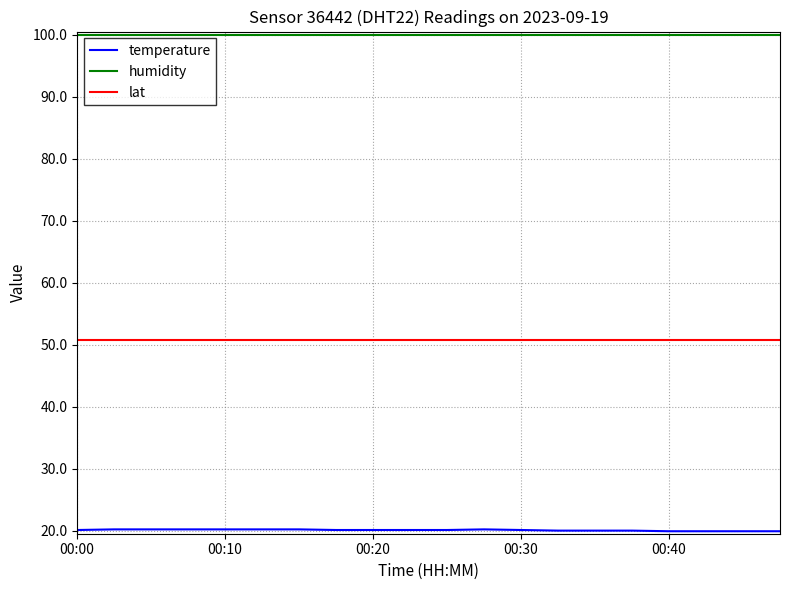

What is the greatest value displayed?

99.9